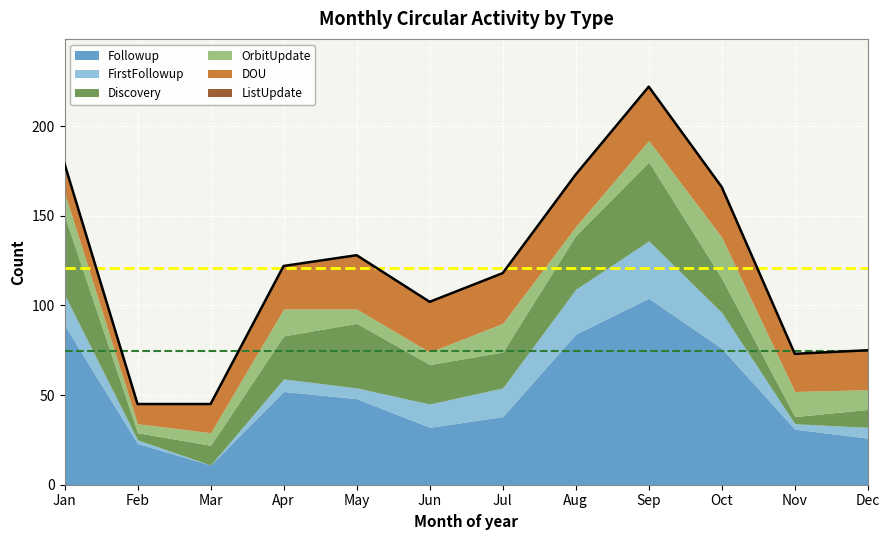

True or false: ListUpdate and Followup intersect in this chart.

False